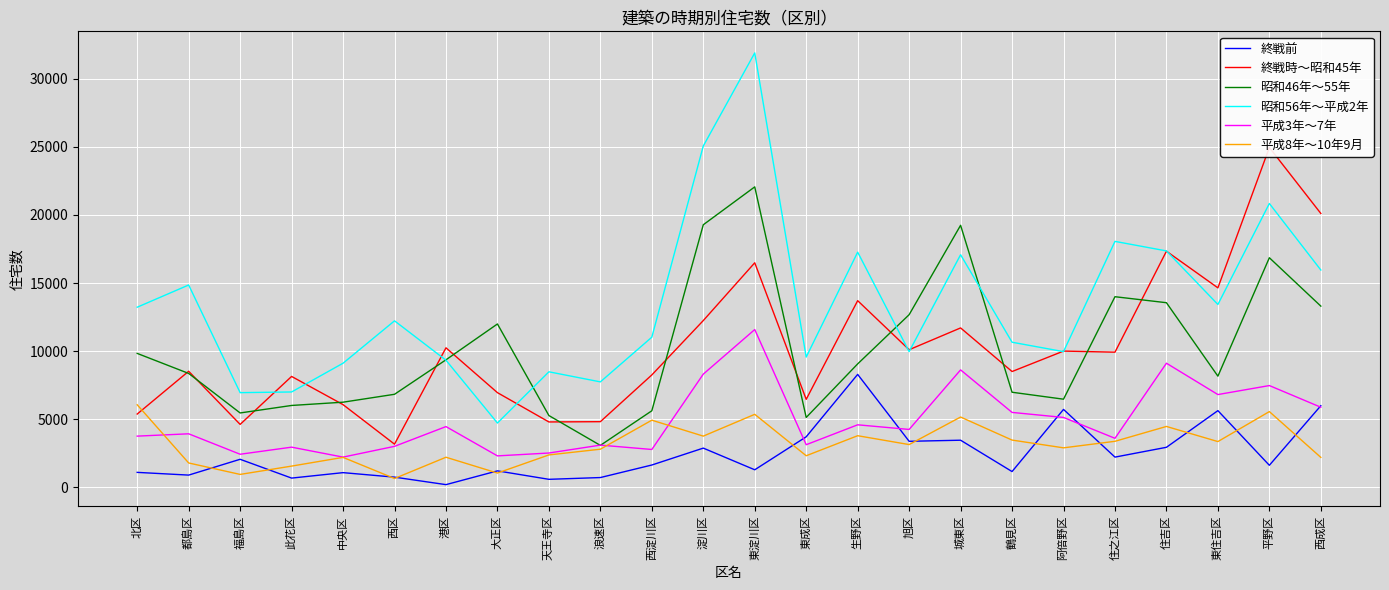

True or false: 終戦時～昭和45年 and 平成3年～7年 cross at least once.

False